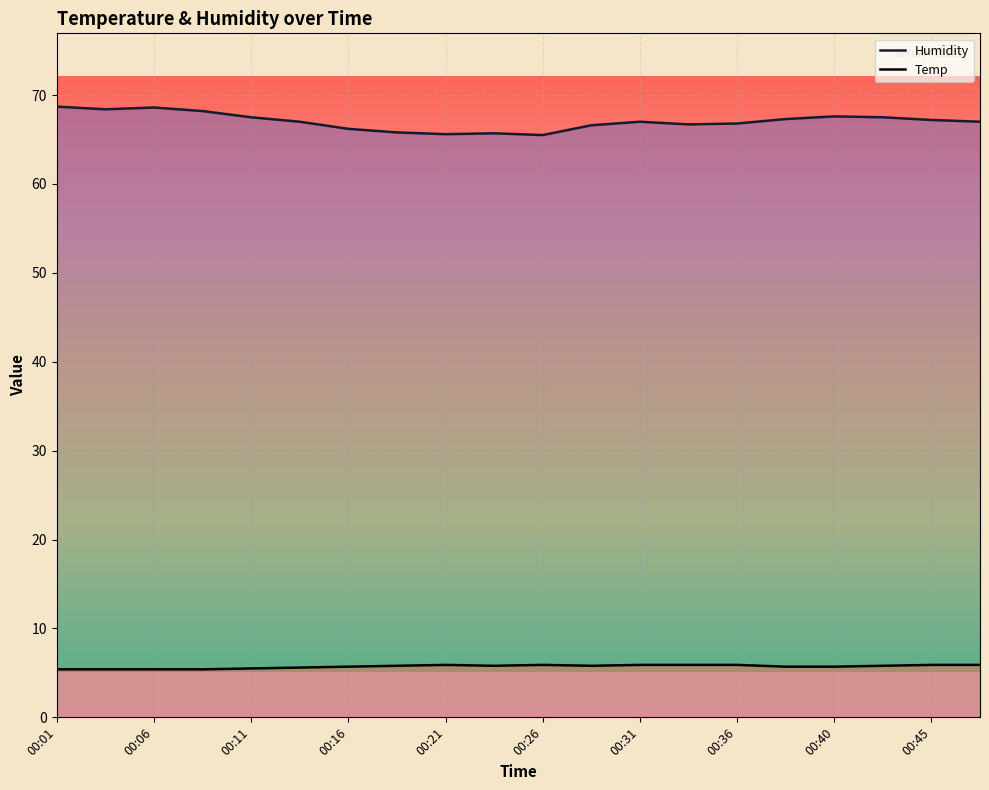

Which series has the largest range (max minus min)?

Humidity